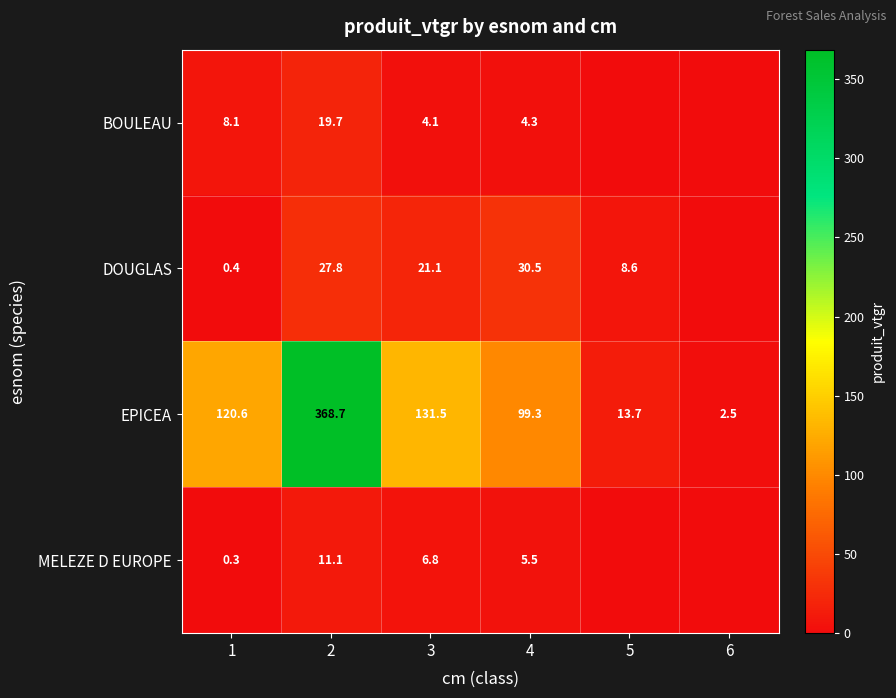

The BOULEAU series shows 8.1 at 1. True or false?

True